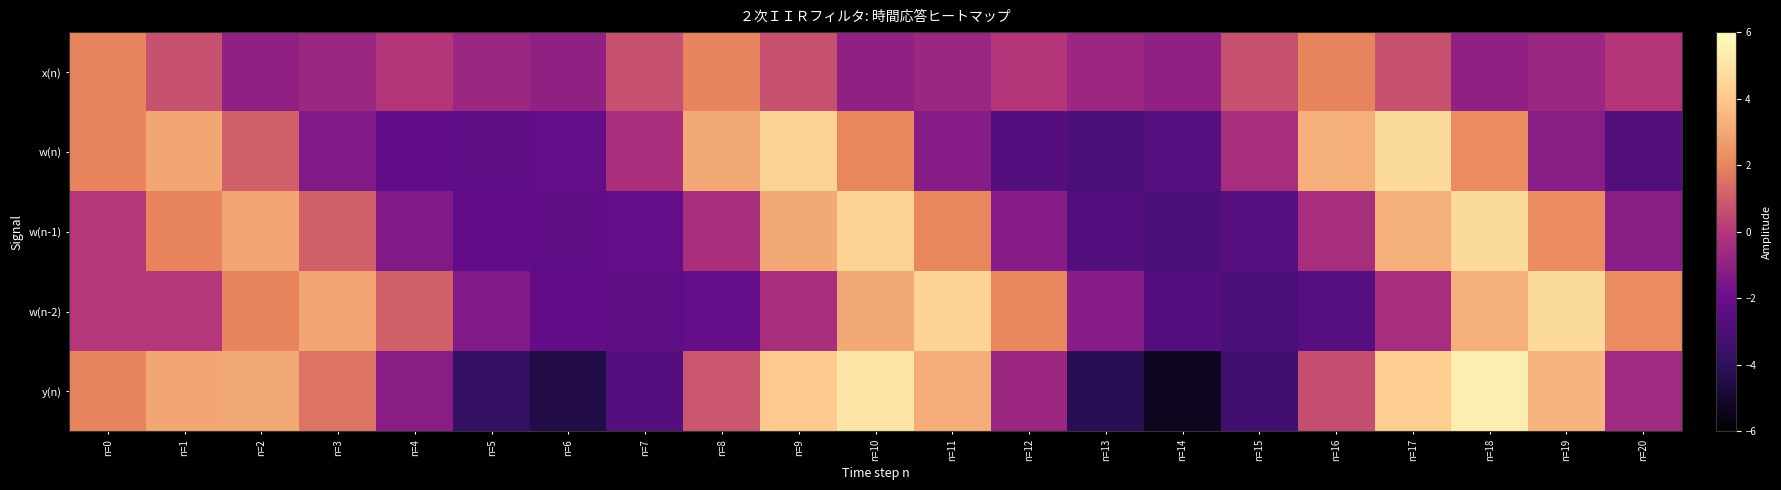

Which series has the largest range (max minus min)?

y(n)